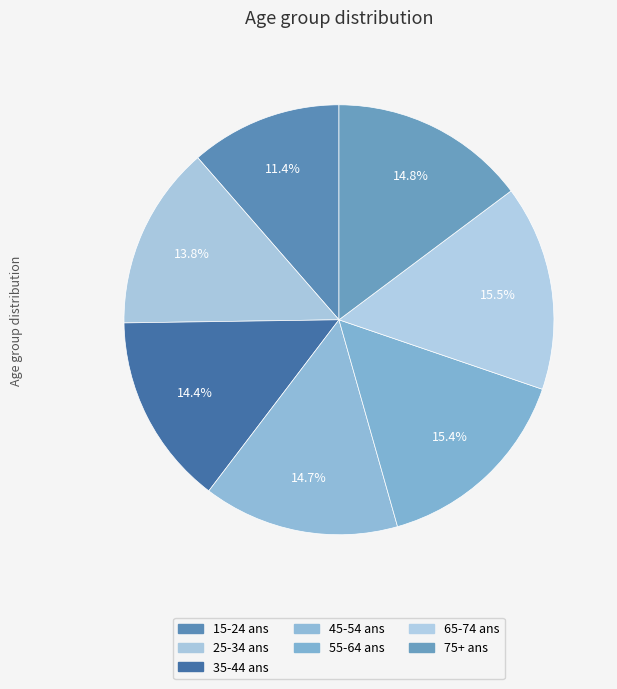

What is the ratio of the value at 25-34 ans to the value at 35-44 ans?

1.0